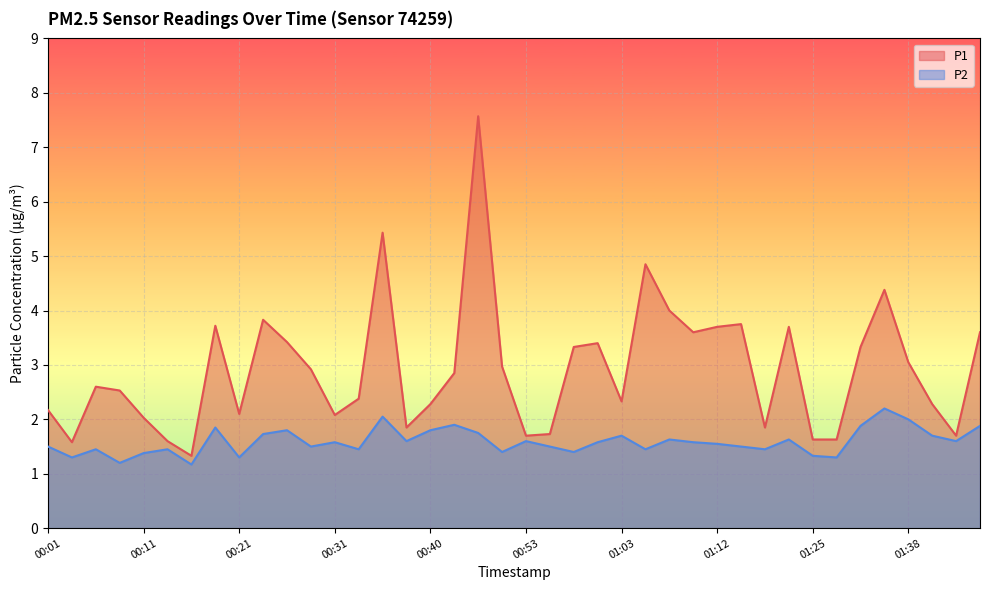

Rank the series at 00:28 from lowest to highest value.

P2, P1